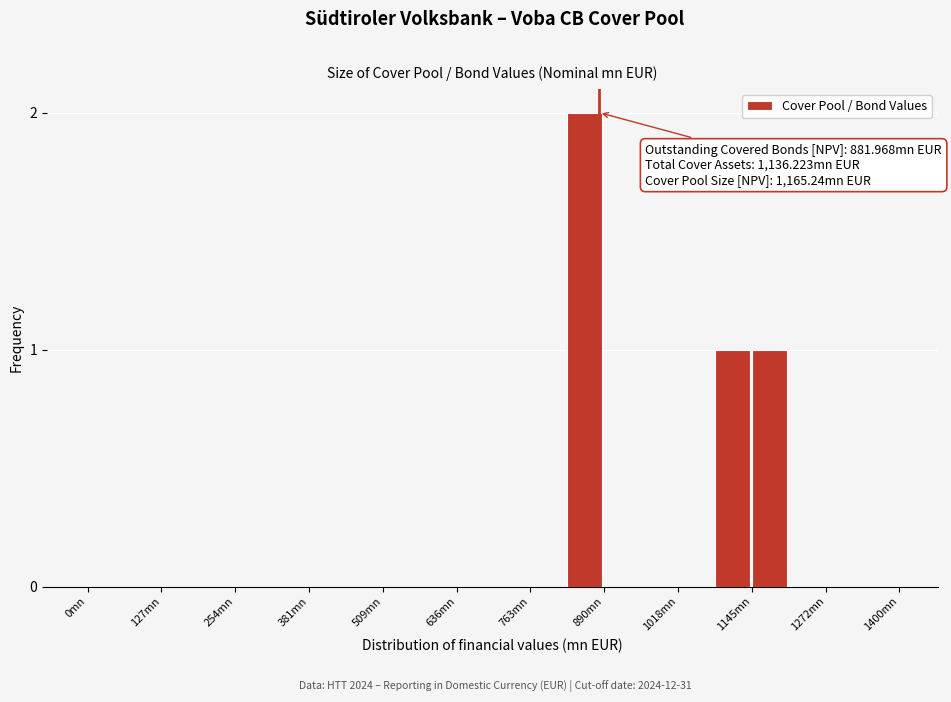

Read against the x-axis, roughly where is the centre of the tallest bar?

860